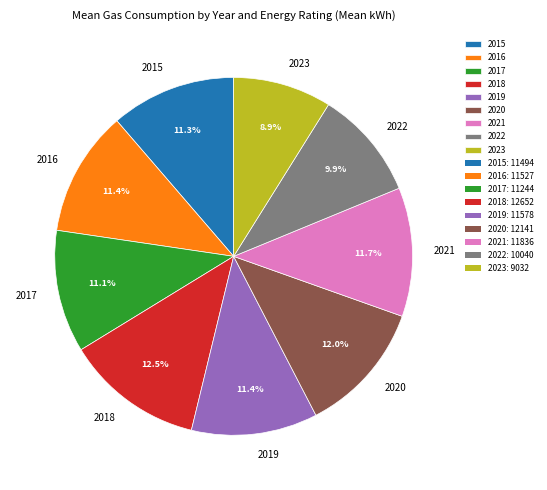

What is the smallest slice in the pie chart?

2023